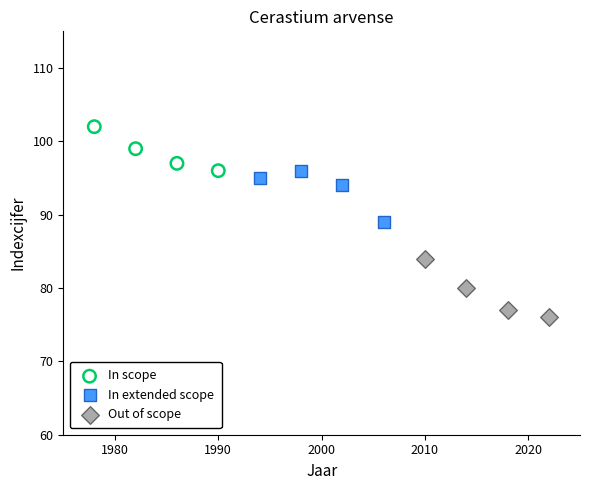

What are all the series names shown in the legend?

In scope, In extended scope, Out of scope